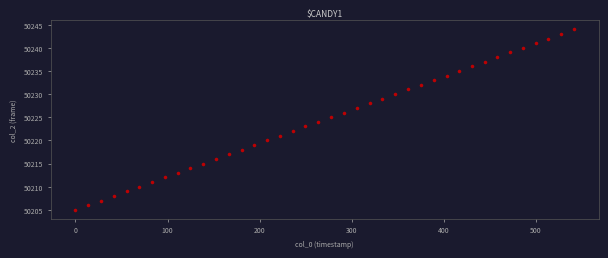

What is the range of Y values (max minus min)?

39